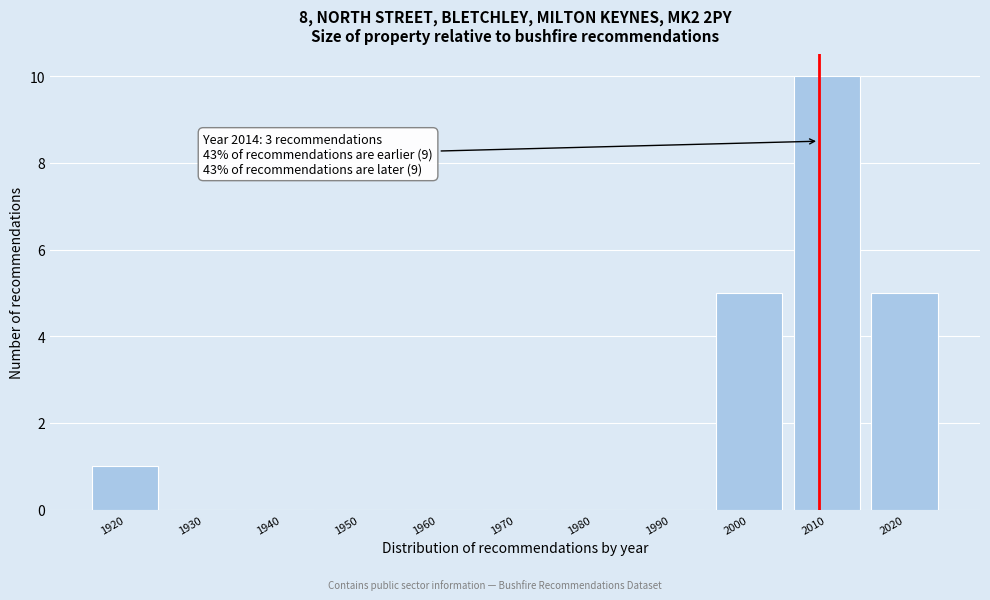

Reading left to right, transcribe all the data shown in this chart.

1920=1	1930=0	1940=0	1950=0	1960=0	1970=0	1980=0	1990=0	2000=5	2010=10	2020=5